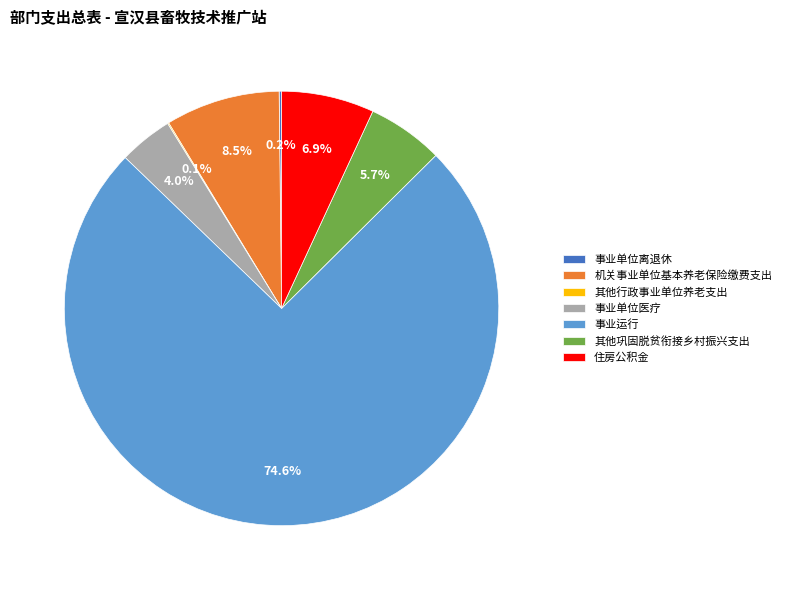

Approximately how many times larger is the value at 住房公积金 compared to 事业单位医疗?

1.7